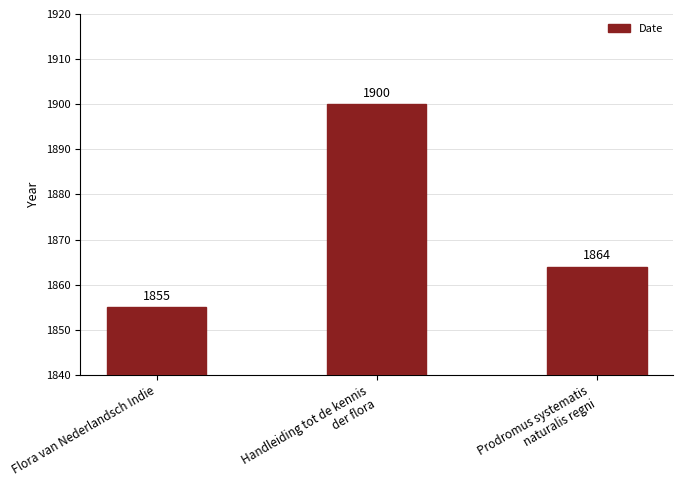

Between Handleiding tot de kennis
der flora and Prodromus systematis
naturalis regni, which is larger?

Handleiding tot de kennis
der flora